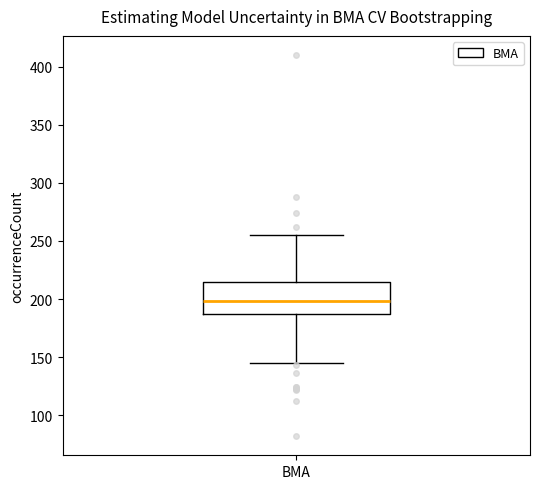

Where does the upper whisker of the box for BMA end on the y-axis? The values are not printed on the chart, so give them approximately, as read against the axis.

255